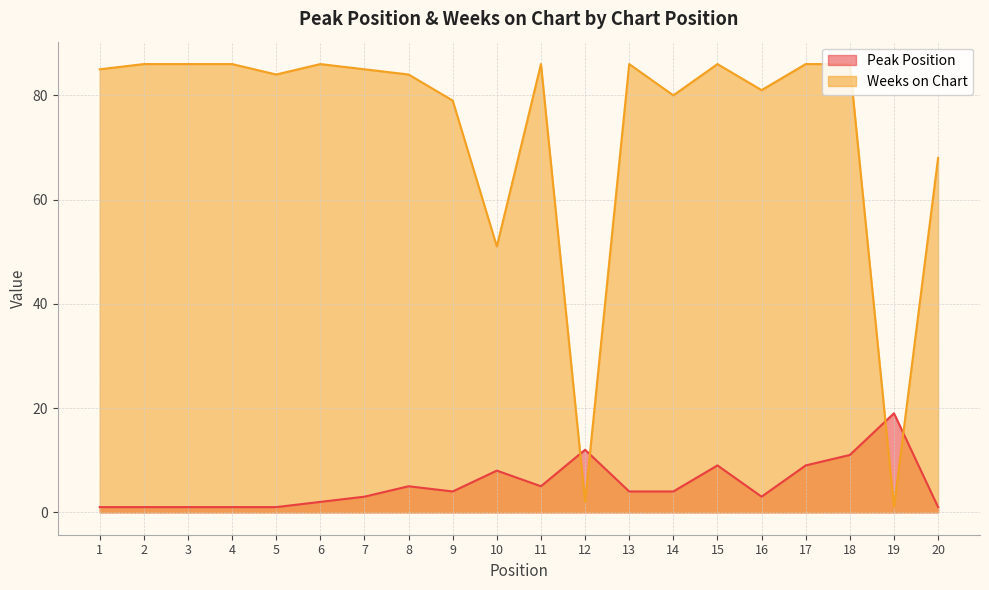

Which category has the lowest value across all series?

1